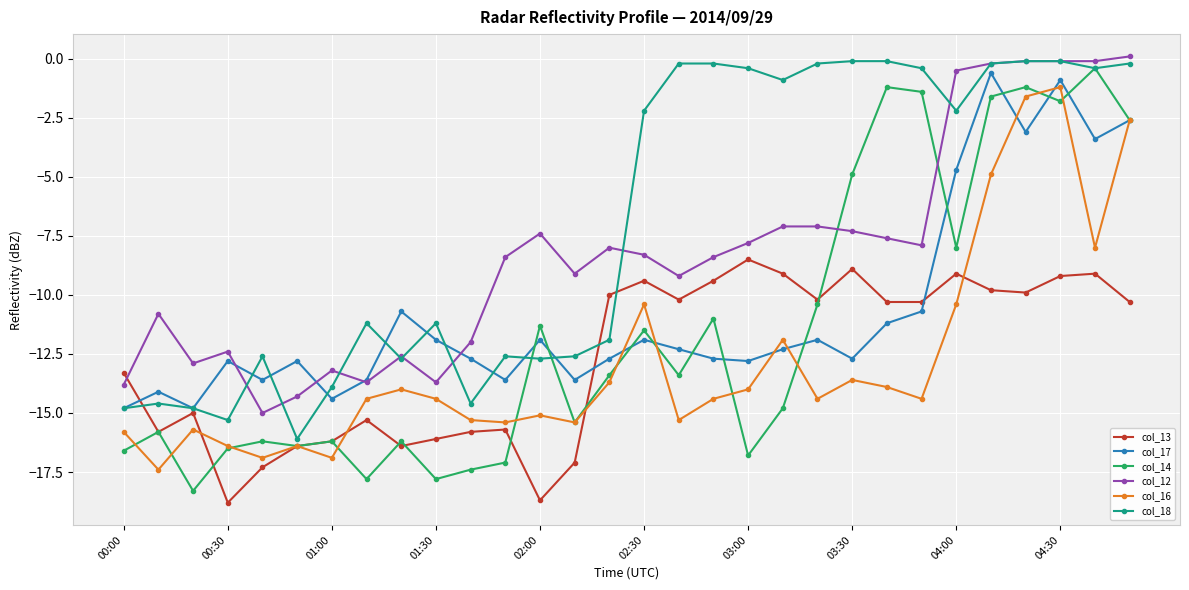

Which series has the largest total across all categories?

col_18